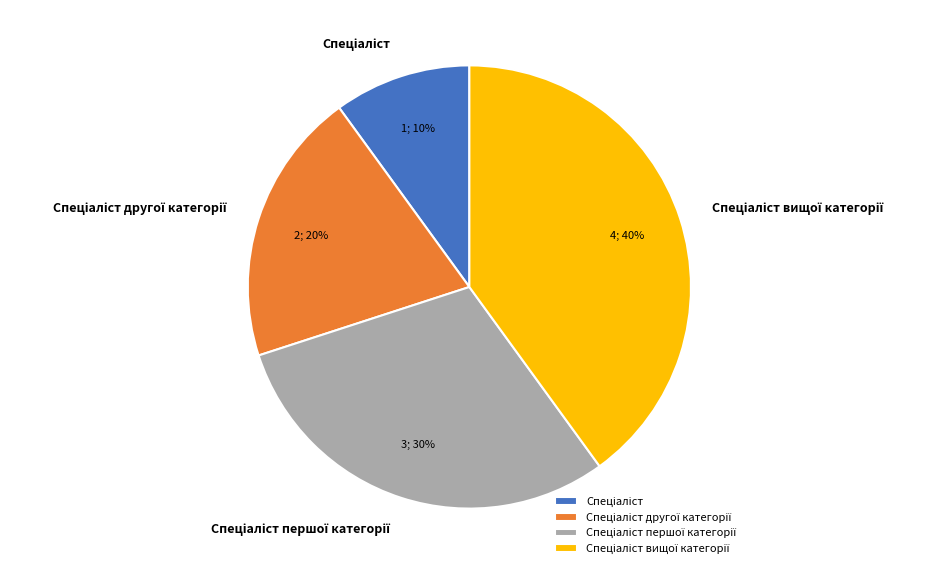

To the nearest percent, what is the difference between the largest and smallest slice percentages?

30%